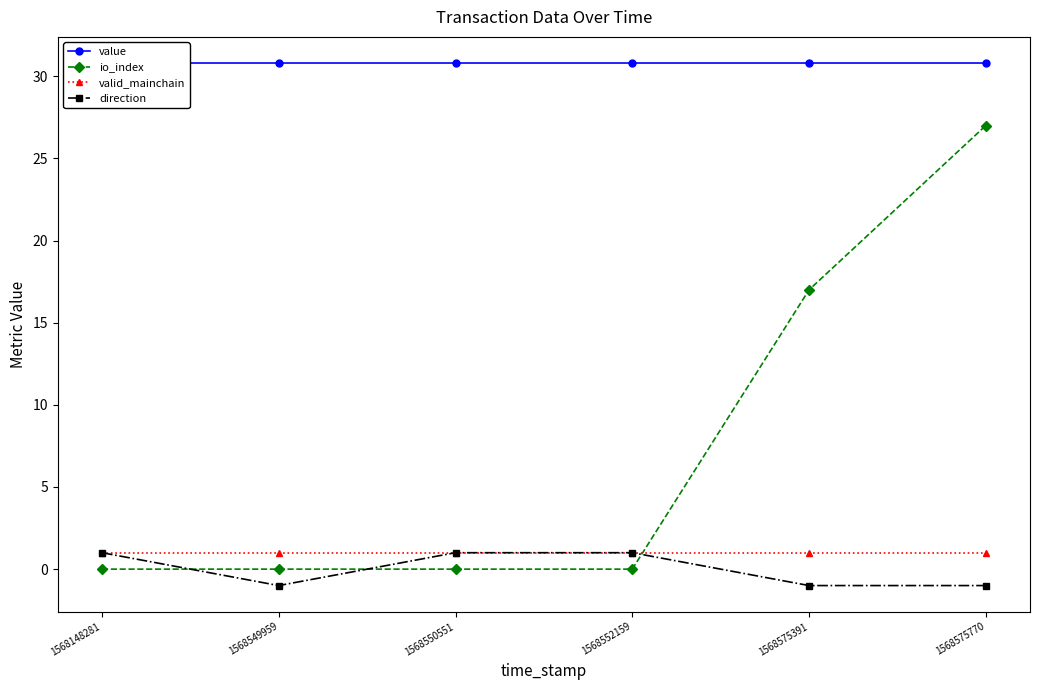

How many data points does each series have?

6